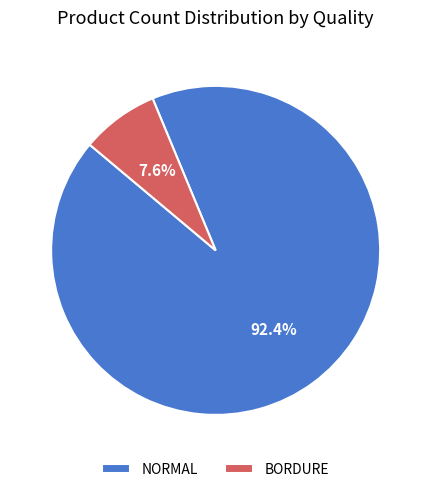

Between BORDURE and NORMAL, which is larger?

NORMAL